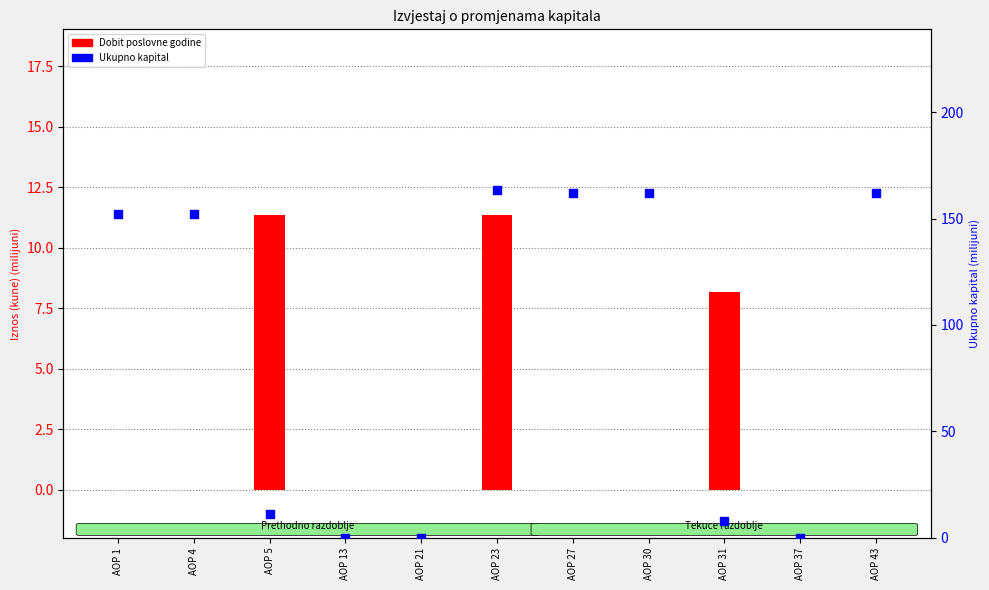

Which series contains the highest Y value?

Ukupno kapital